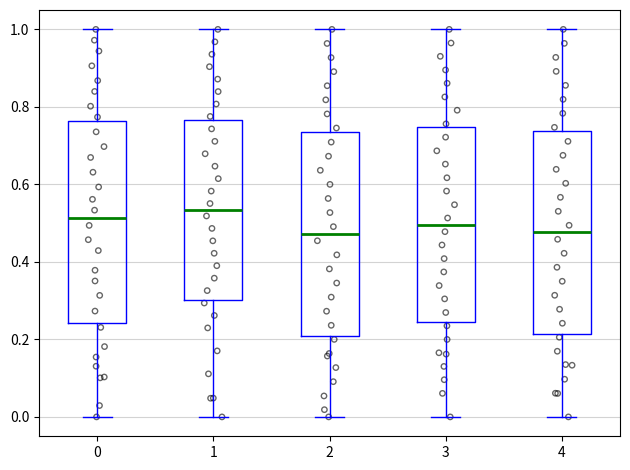

Where is the lower edge of the box at x = 0 on the y-axis? The values are not printed on the chart, so give them approximately, as read against the axis.

0.24